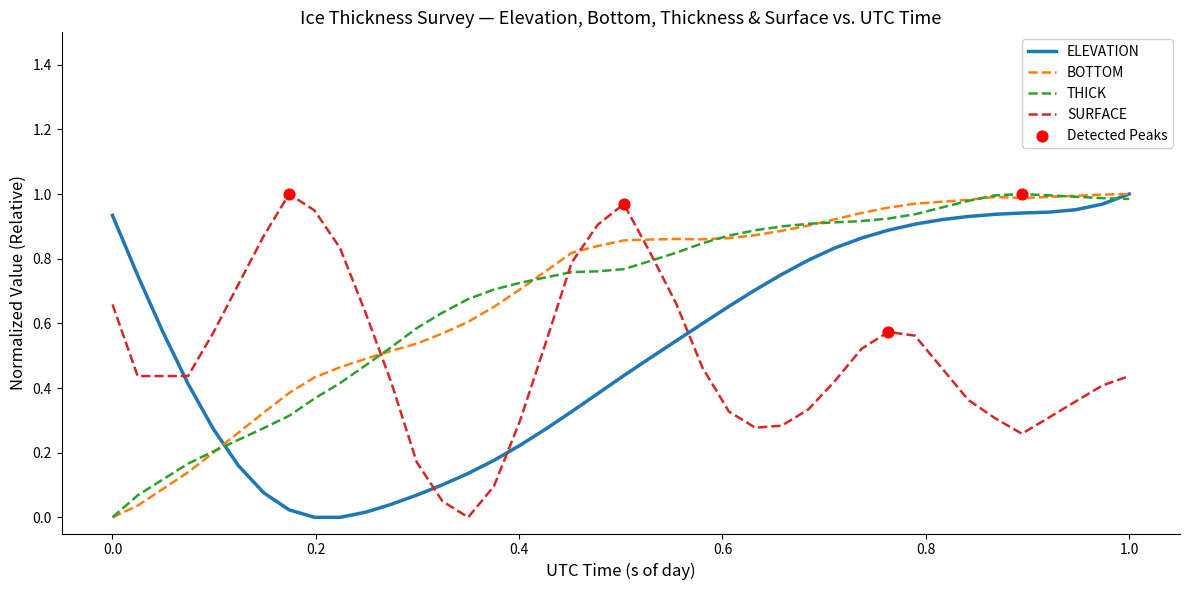

True or false: BOTTOM and SURFACE cross at least once.

True